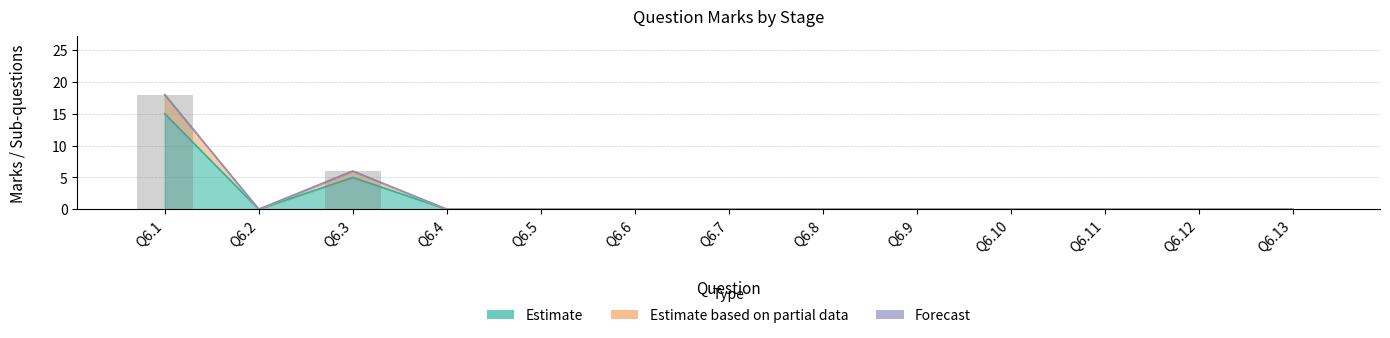

How many positive values does the Max marks (Selection) series have?

2